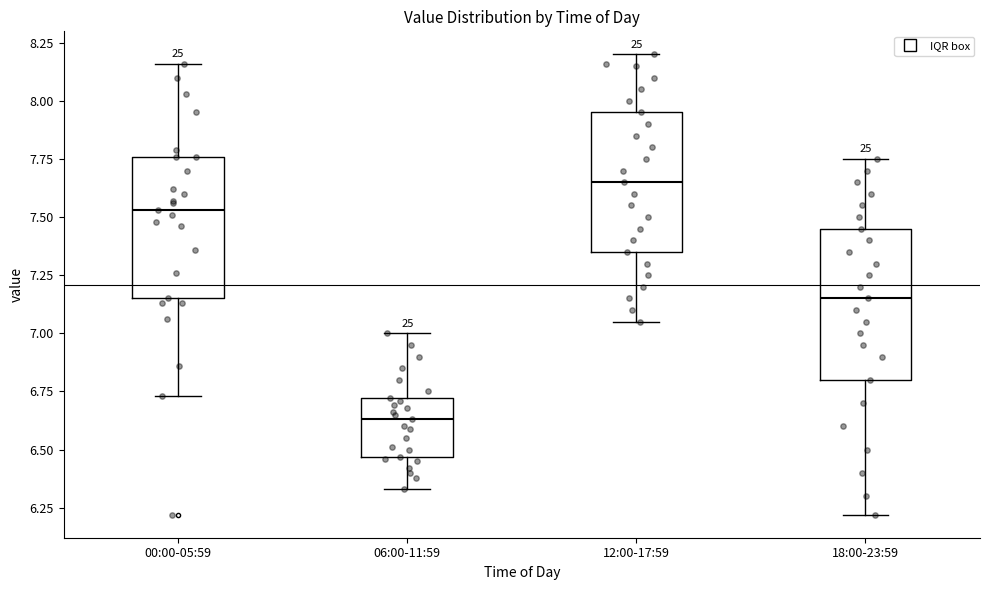

Reading left to right, read every box against the y-axis: the position of its median line, the range the box covers, and the ends of its whiskers. The values are not printed on the chart, so give them approximately, as read against the axis.

00:00-05:59: median 7.55, box 7.15 to 7.75, whiskers 6.75 to 8.15
06:00-11:59: median 6.65, box 6.45 to 6.70, whiskers 6.35 to 7.00
12:00-17:59: median 7.65, box 7.35 to 7.95, whiskers 7.05 to 8.20
18:00-23:59: median 7.15, box 6.80 to 7.45, whiskers 6.20 to 7.75